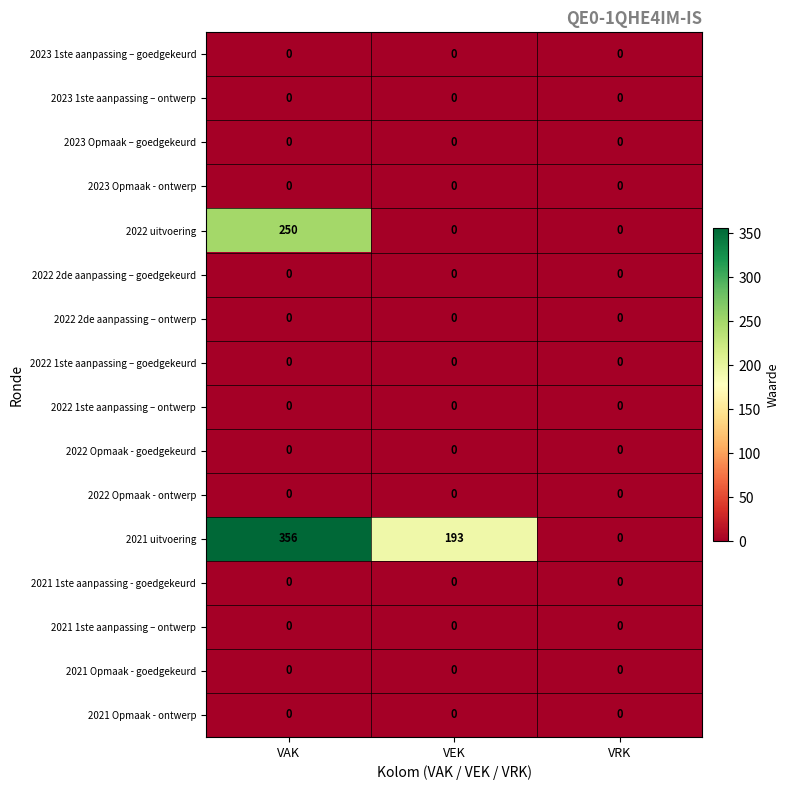

True or false: 2021 Opmaak - ontwerp has a value of 0 at VRK.

True